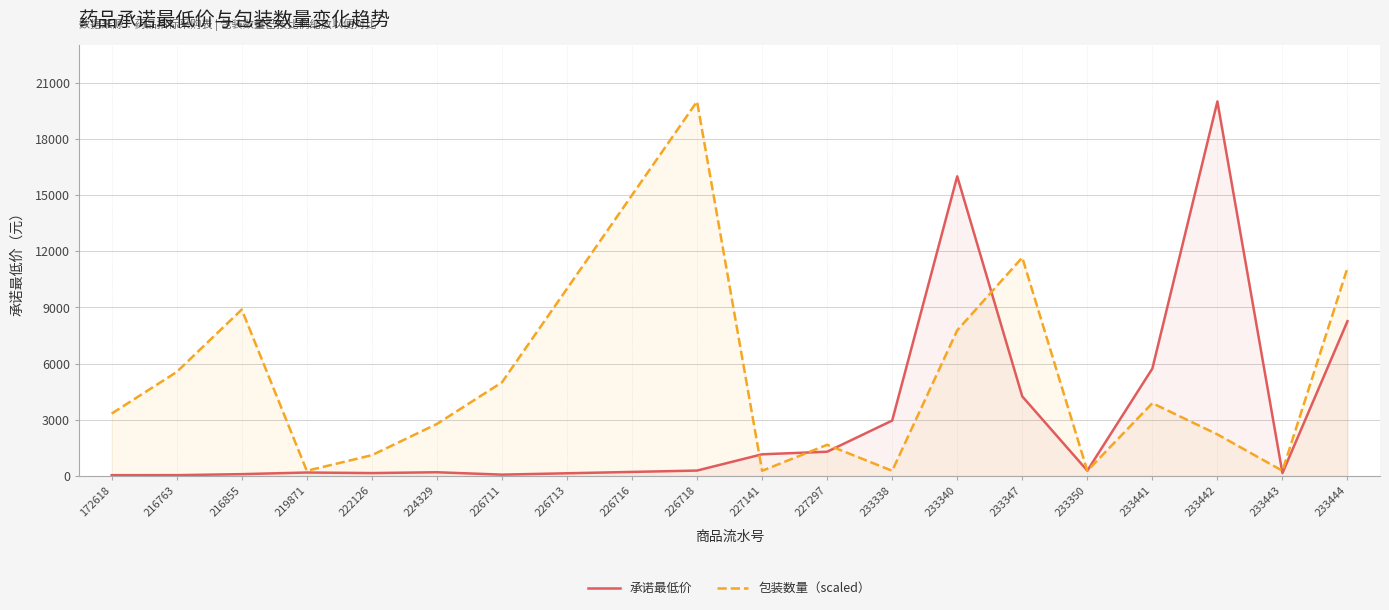

At how many categories does at least one series exceed 3300?

12